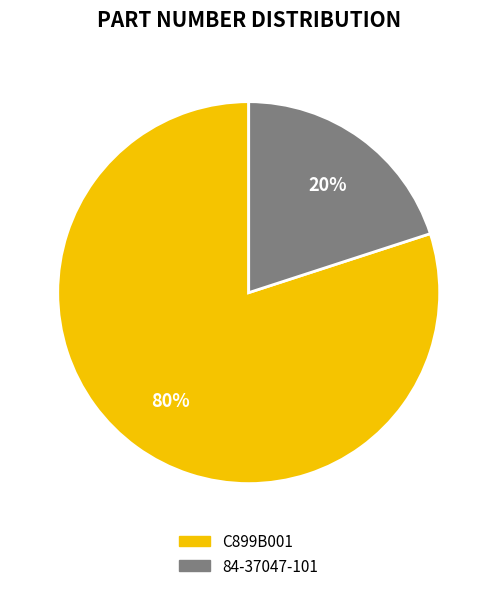

Is C899B001 the majority of the pie?

Yes